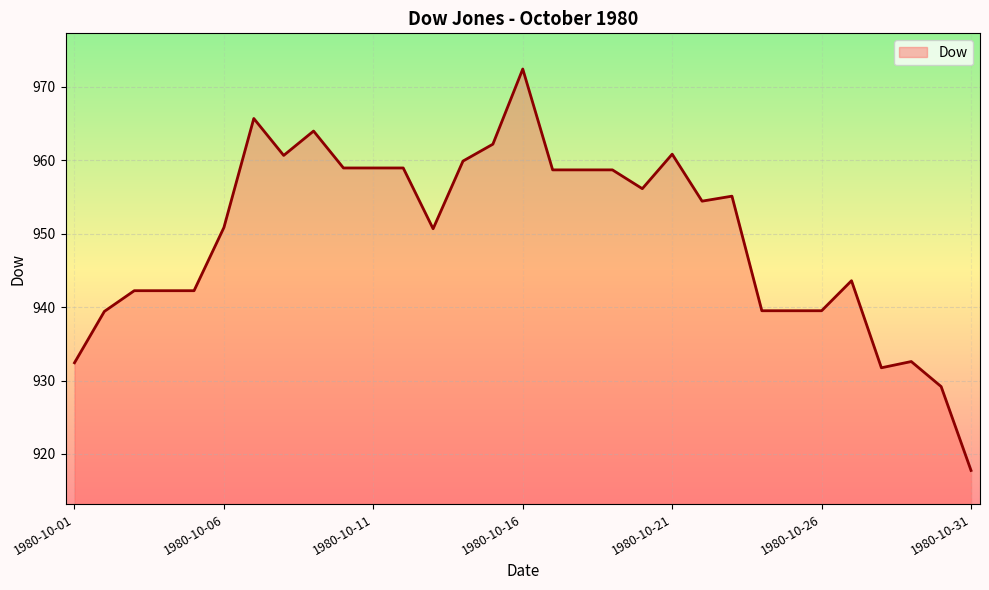

What is the smallest value displayed?

917.8